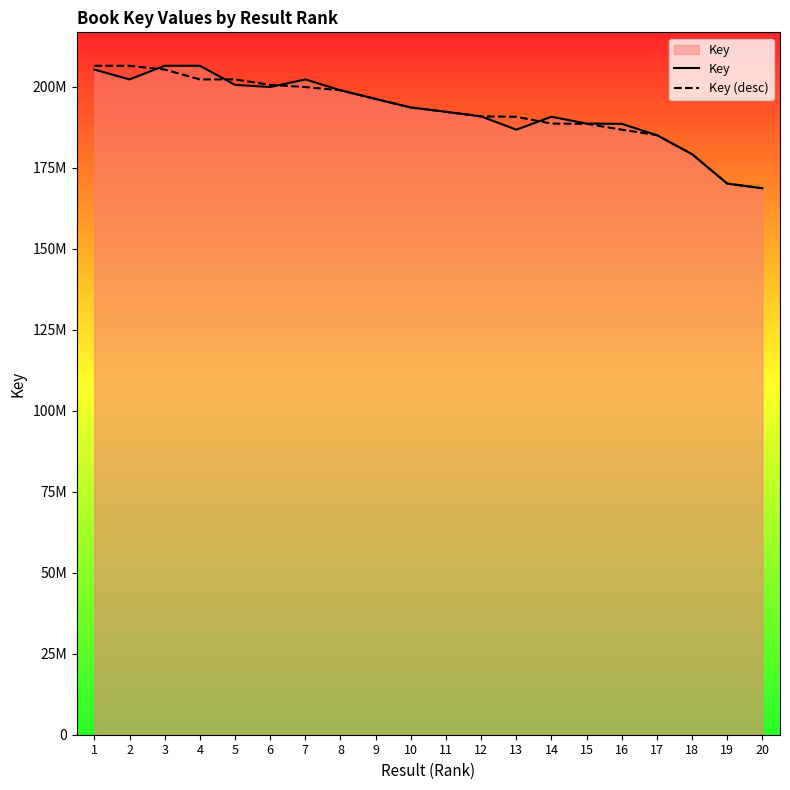

What is the sum of all Key (desc) values?

3853245253